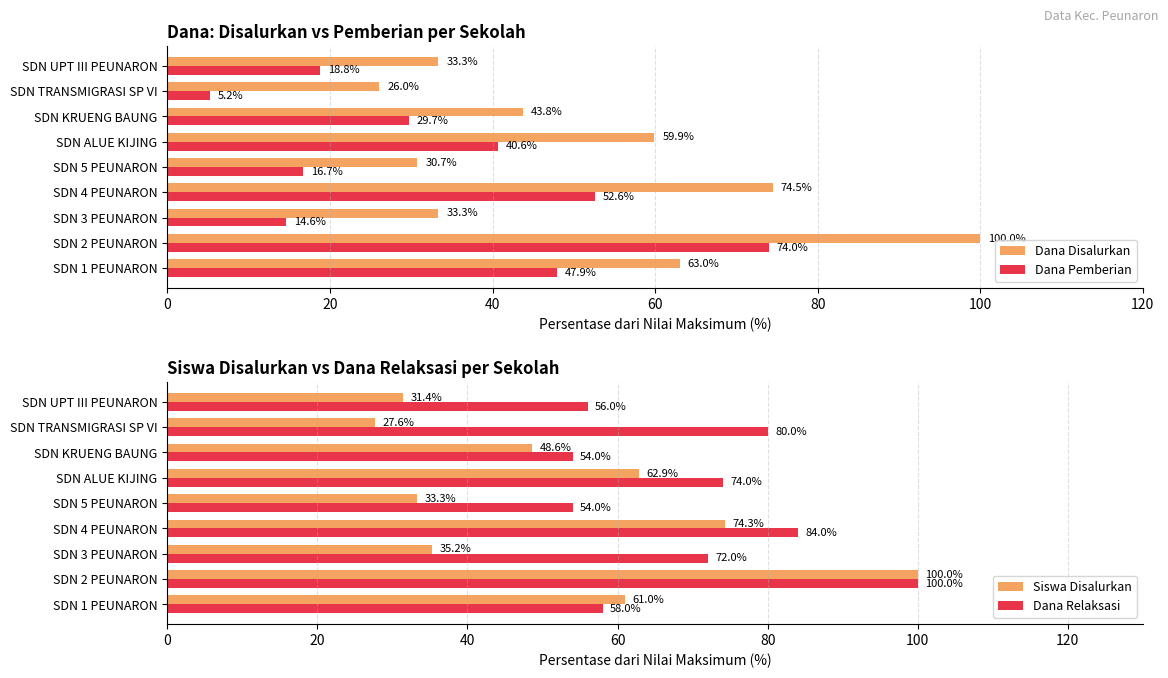

True or false: Dana Disalurkan has a value of 100.0 at SDN 2 PEUNARON.

True